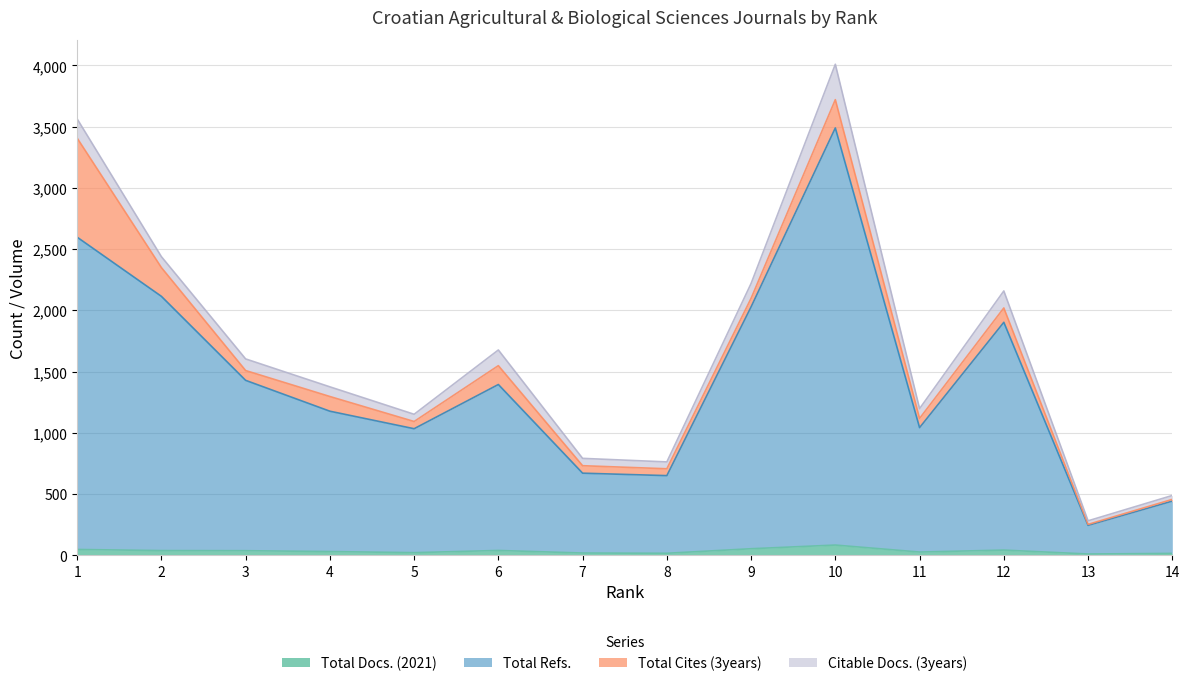

What is the difference between the Total Docs. (2021) values at 7 and 13?

8